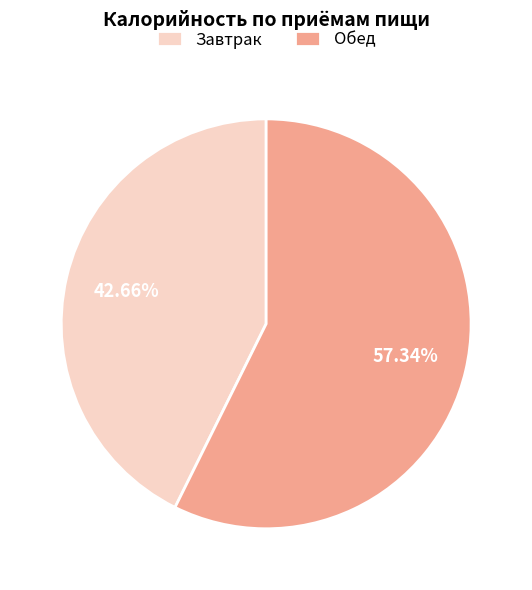

How many segments does this pie chart have?

2